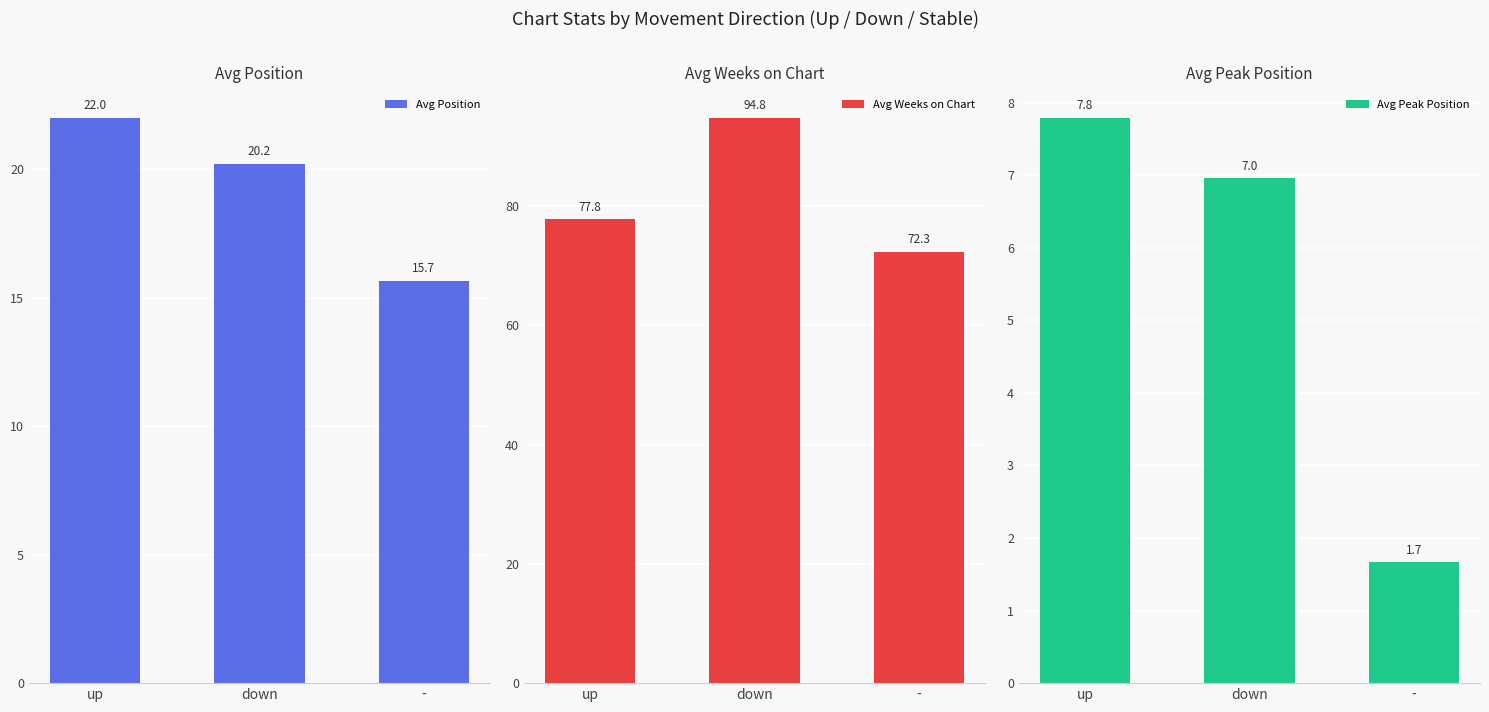

What is the value of the Avg Weeks on Chart bar at the 3rd from the left?

72.3